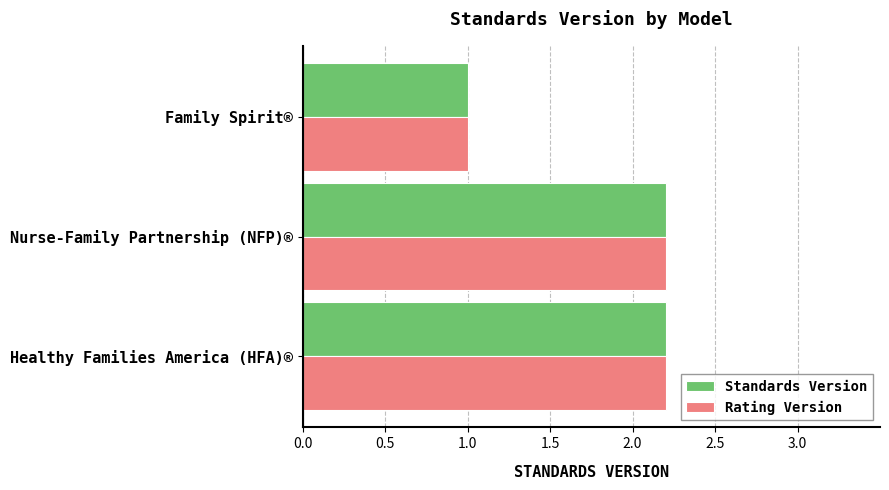

At how many categories does at least one series exceed 2?

2